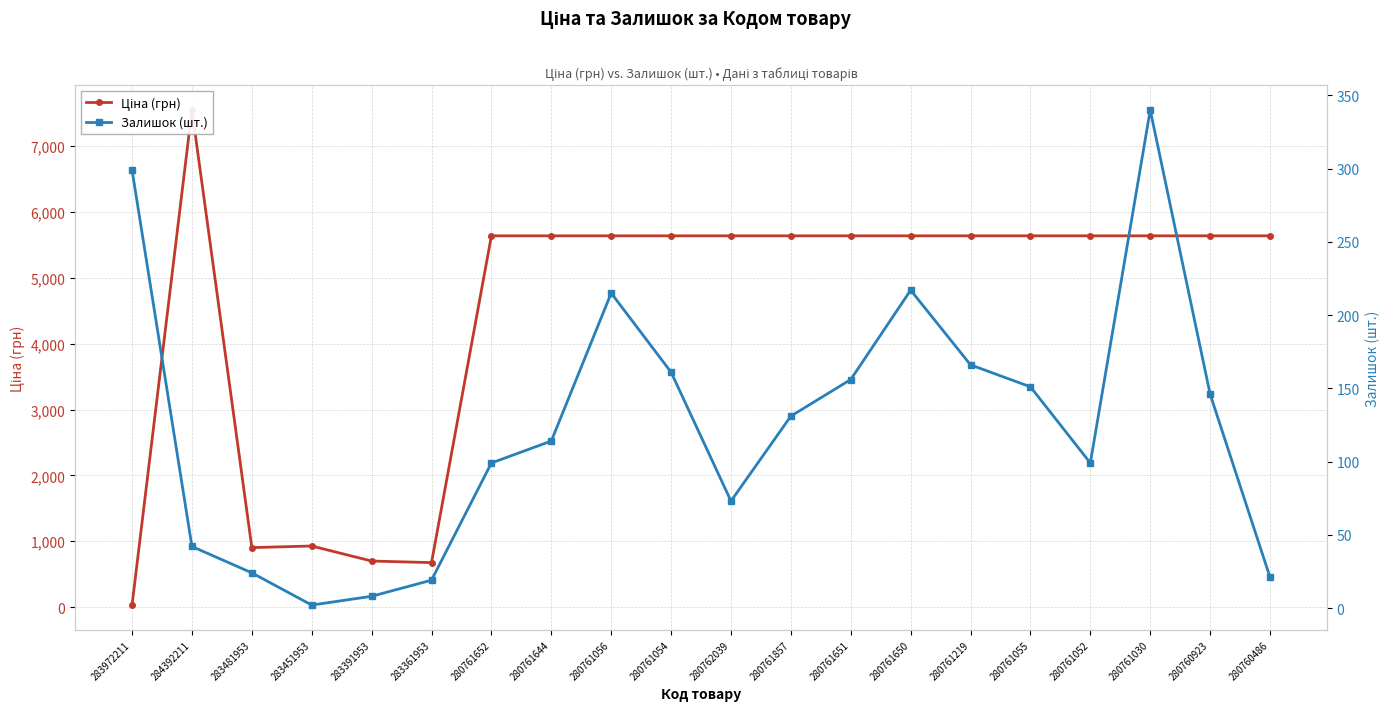

What is the label of the 16th point from the right?

283391953